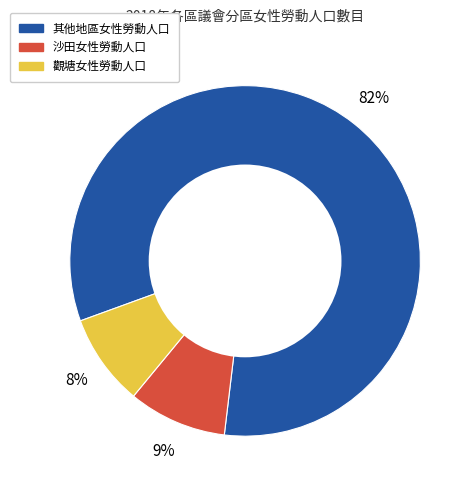

To the nearest percent, what is the average slice percentage?

33%